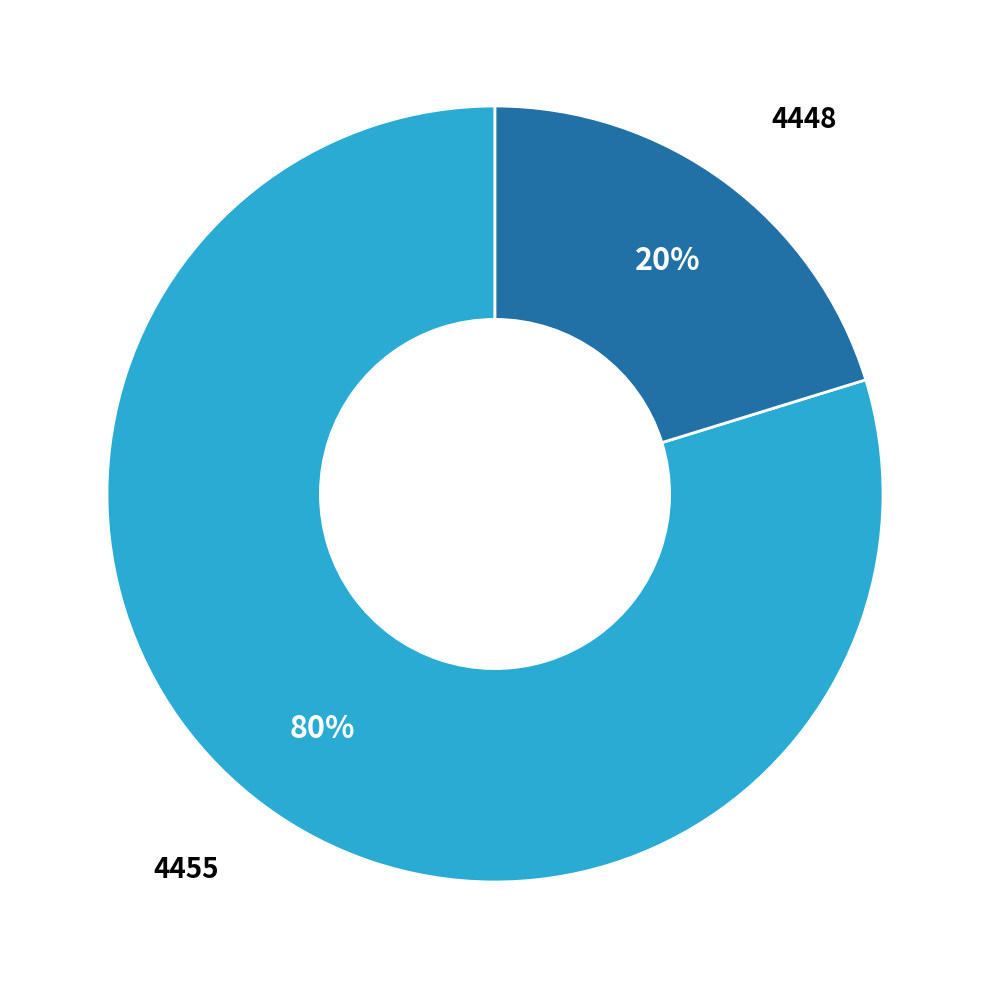

To the nearest percent, what is the average slice percentage?

50%